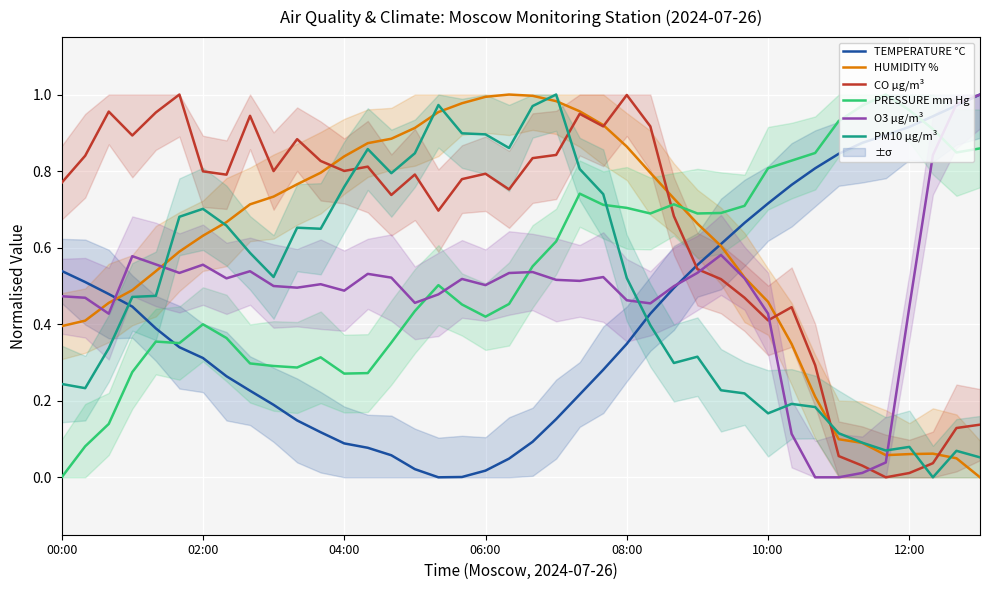

Between 19 and 21, which series saw the biggest shift?

PRESSURE mm Hg